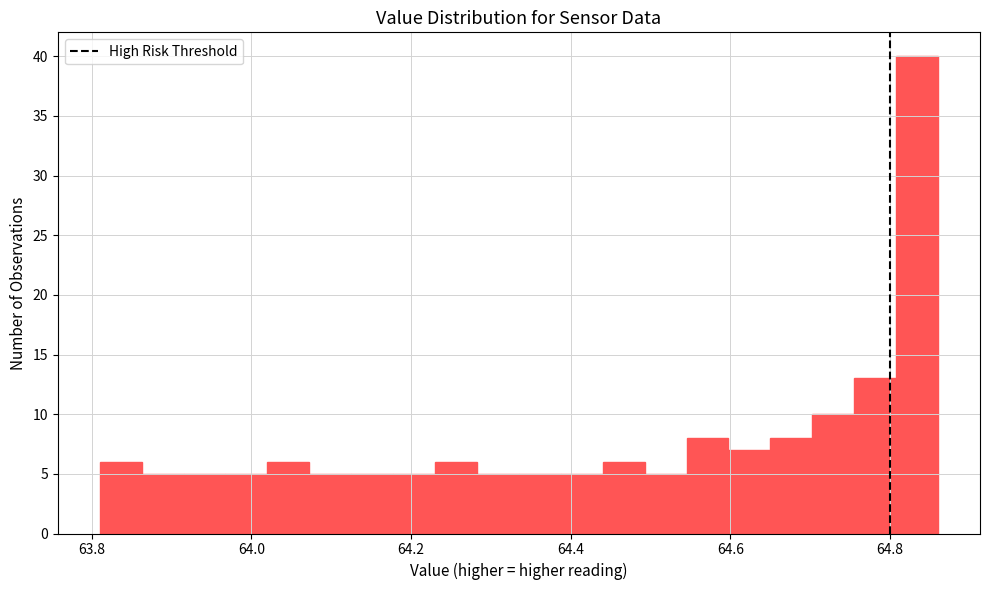

Read against the x-axis, roughly where is the centre of the tallest bar?

64.84